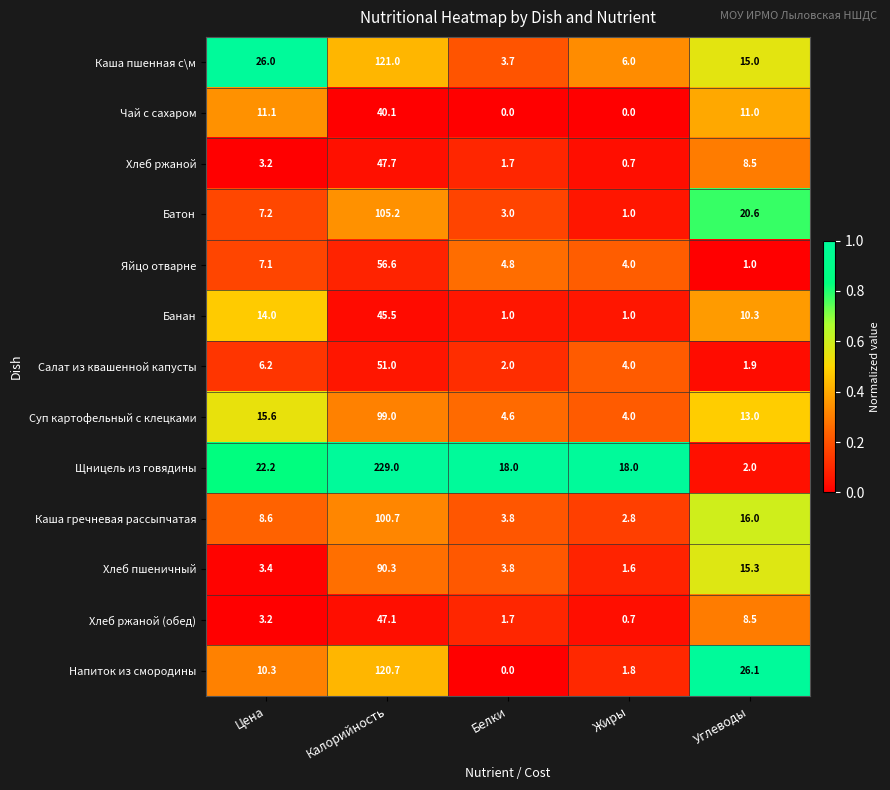

Which category has the highest value across all series?

Калорийность